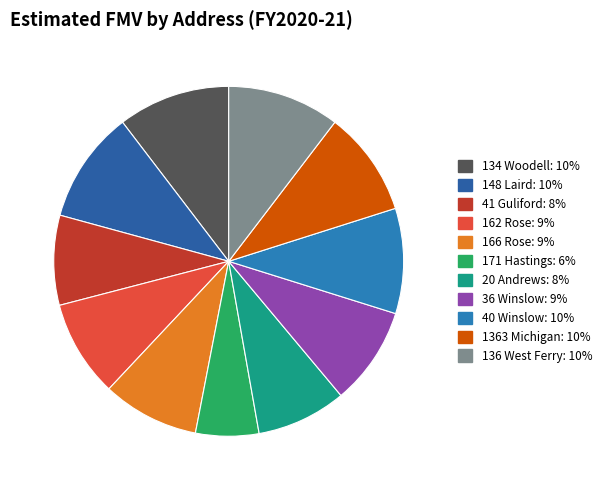

What percentage is the 171 Hastings slice, to the nearest percent?

6%